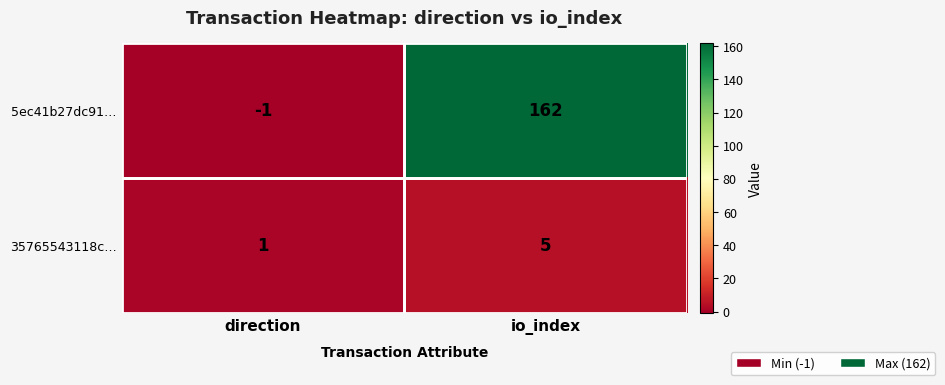

How many distinct data groups are displayed?

2